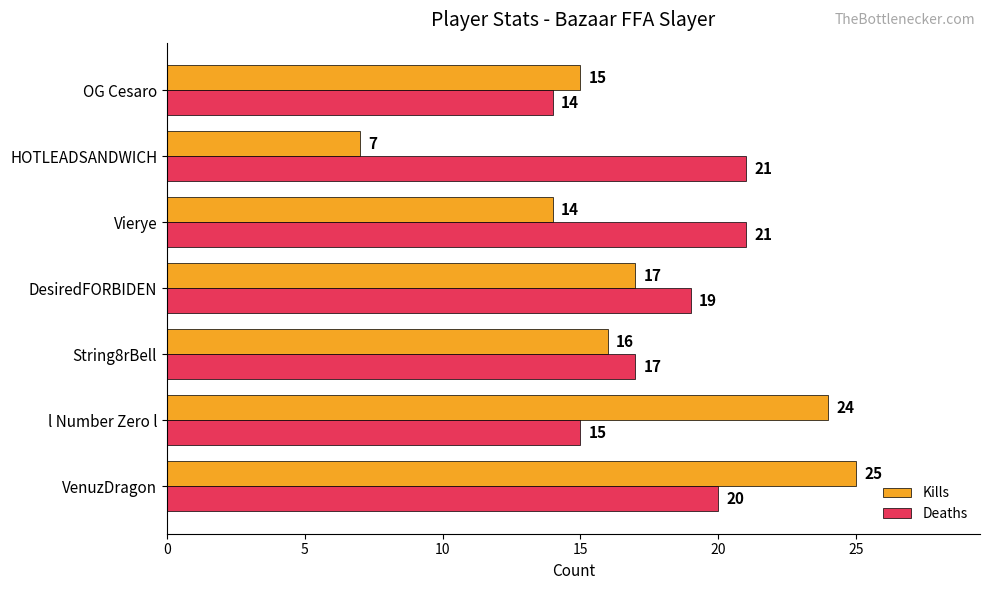

The value of Deaths at VenuzDragon is 33. True or false?

False